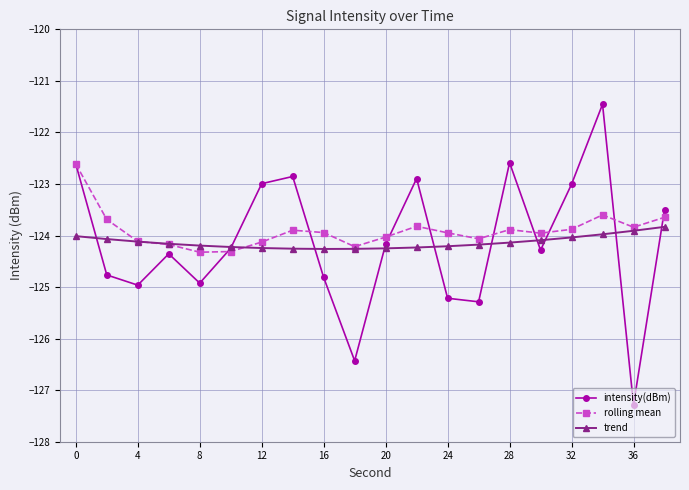

At how many categories does at least one series exceed -126?

20